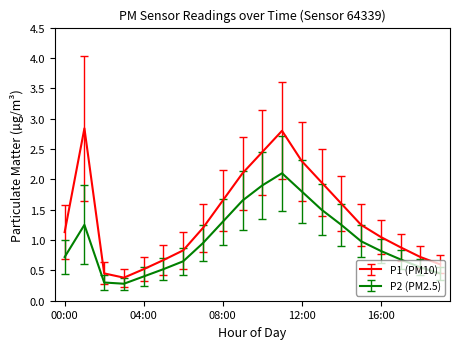

Which series has the largest total across all categories?

P1 (PM10)